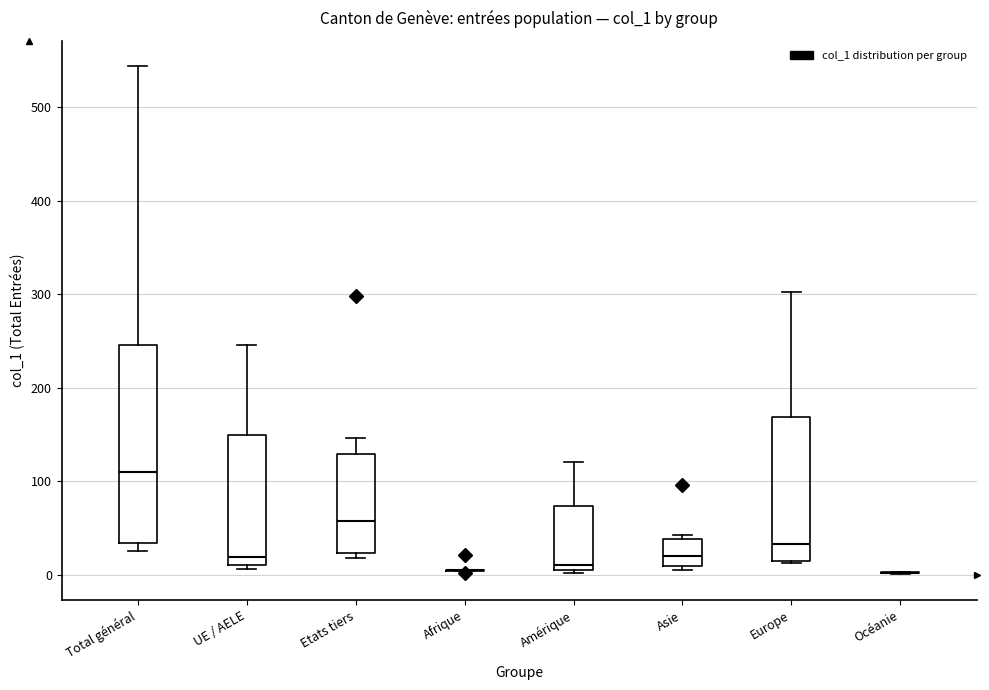

Reading left to right, read every box against the y-axis: the position of its median line, the range the box covers, and the ends of its whiskers. The values are not printed on the chart, so give them approximately, as read against the axis.

Total général: median 110, box 30 to 250, whiskers 30 (just below the box's lower edge) to 540
UE / AELE: median 20, box 10 to 150, whiskers 10 (just below the box's lower edge) to 250
Etats tiers: median 60, box 20 to 130, whiskers 20 (just below the box's lower edge) to 150
Afrique: box collapsed to a line at 10, whiskers 0 to 10
Amérique: median 10 (just above the box's lower edge), box 10 to 70, whiskers 0 to 120
Asie: median 20, box 10 to 40, whiskers 10 (just below the box's lower edge) to 40 (just above the box's upper edge)
Europe: median 30, box 20 to 170, whiskers 10 to 300
Océanie: box collapsed to a line at 0, whiskers 0 to 0